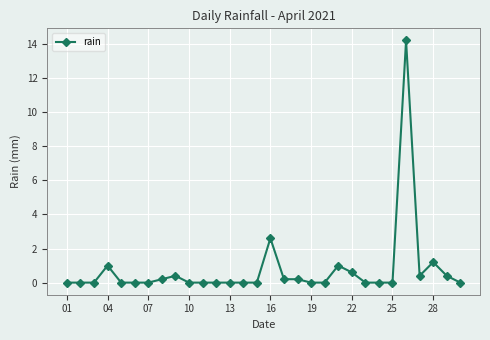

What is the difference between the second highest and second lowest values?

2.6